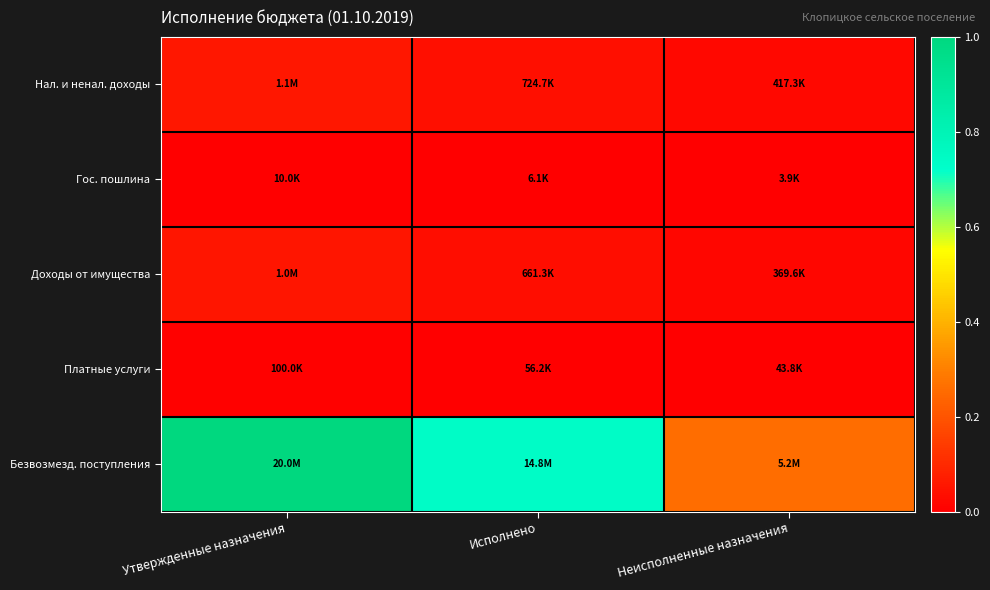

Which category has the highest value across all series?

Утвержденные назначения